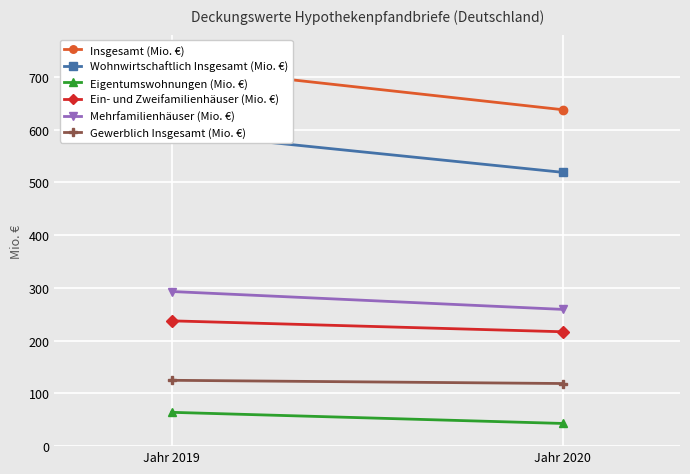

What is the difference between the Eigentumswohnungen (Mio. €) values at Jahr 2020 and Jahr 2019?

21.1